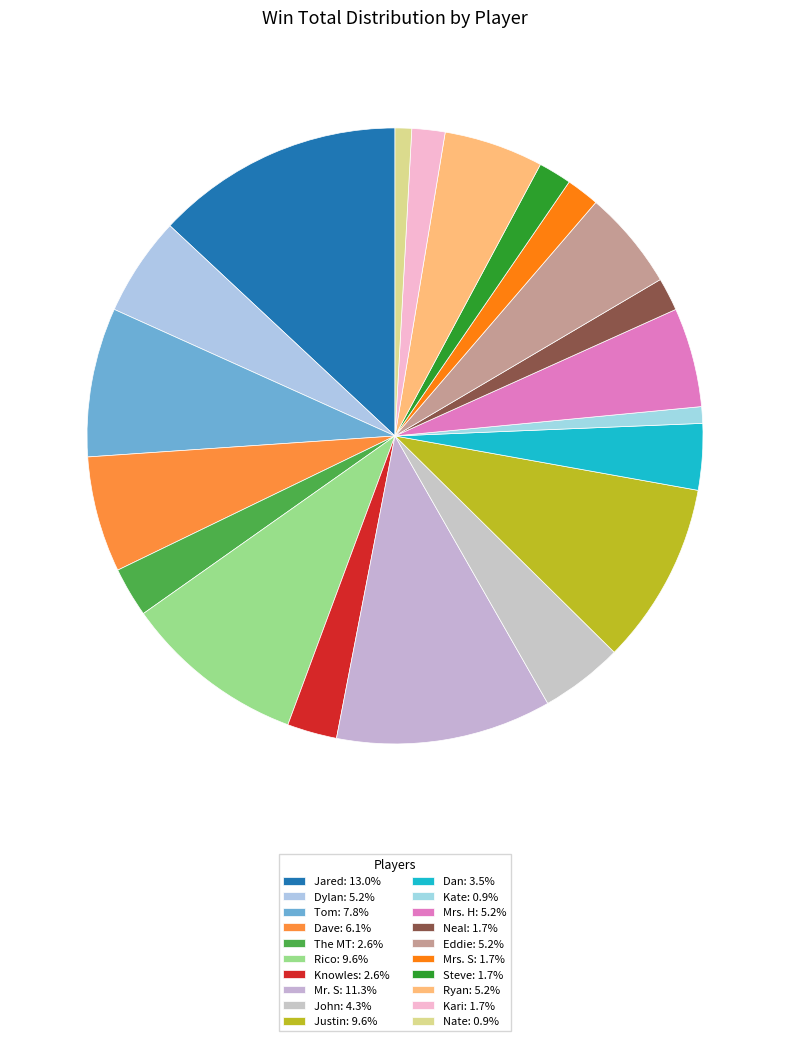

How many segments does this pie chart have?

20